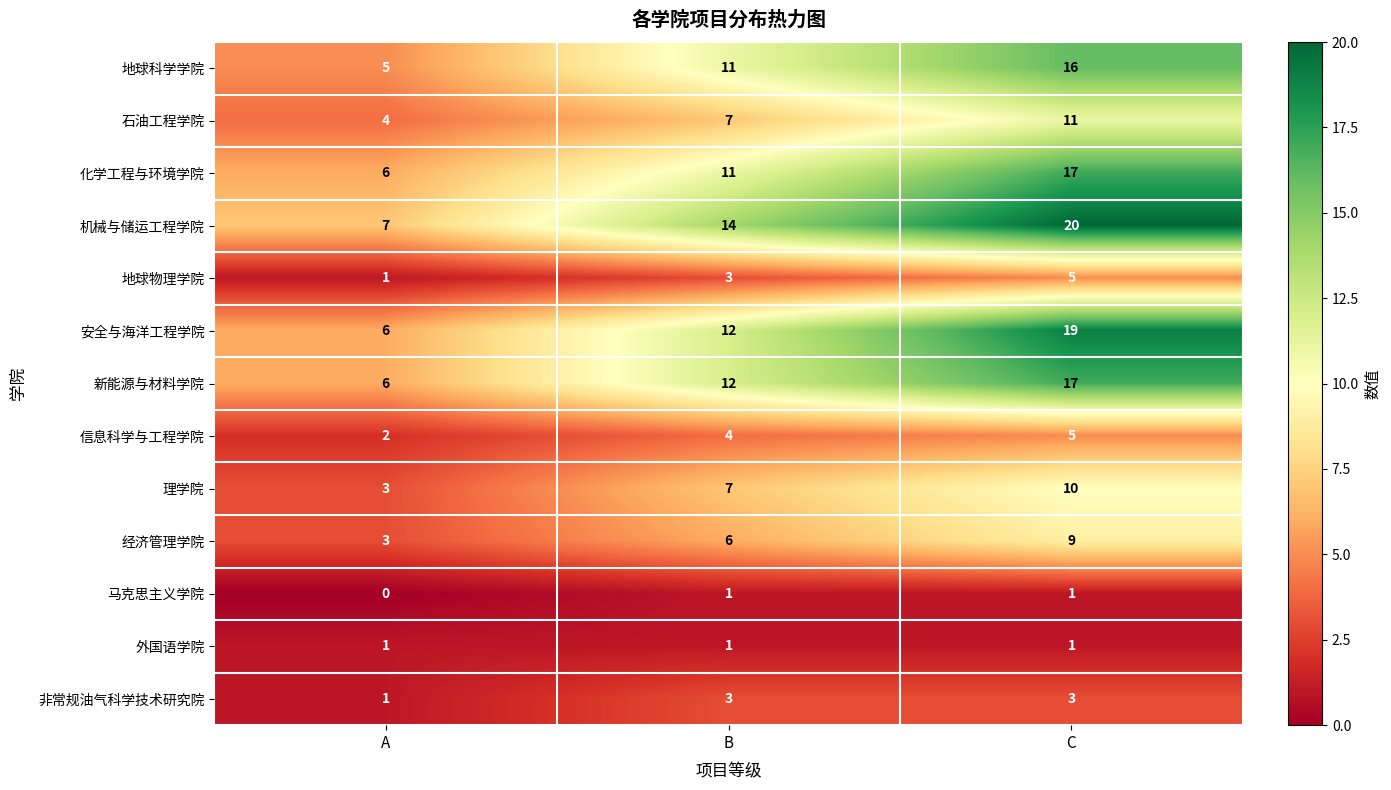

The 信息科学与工程学院 series shows 2 at A. True or false?

True